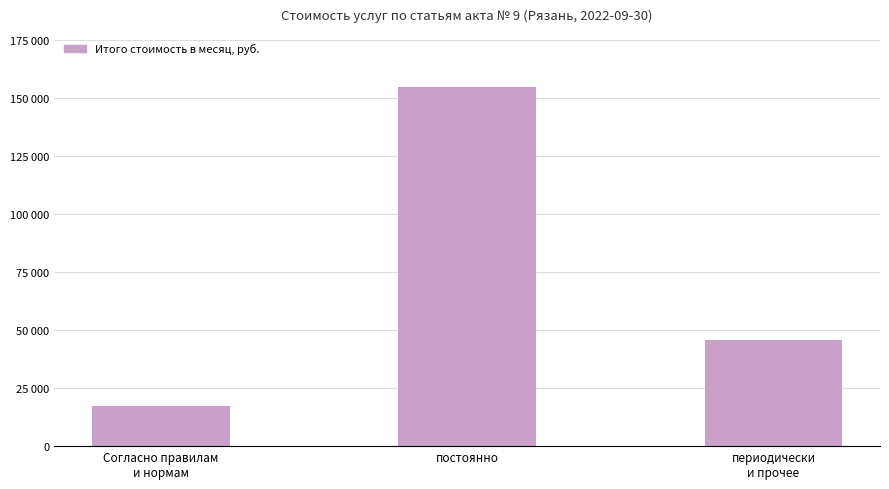

What is the label of the 3rd bar from the left?

периодически
и прочее